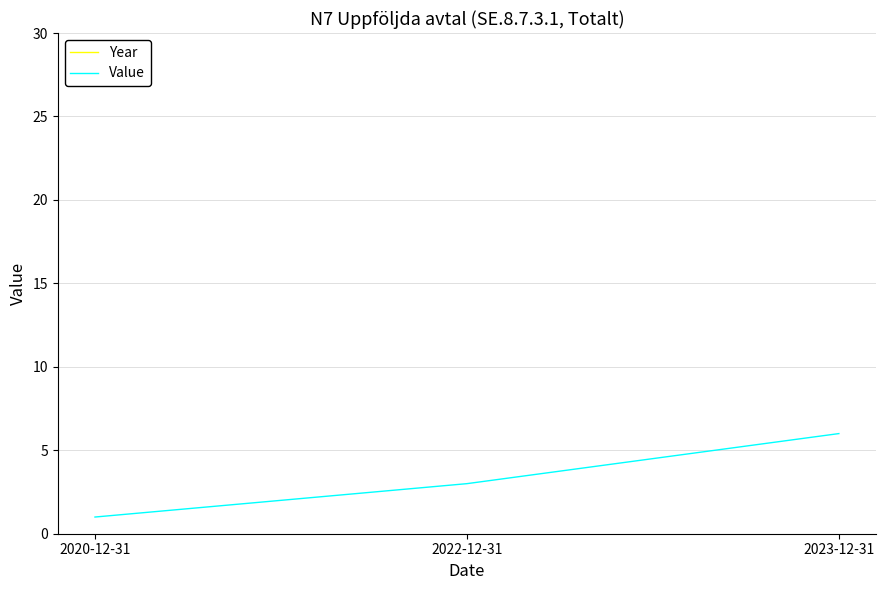

What is the label of the 3rd point from the right?

2020-12-31